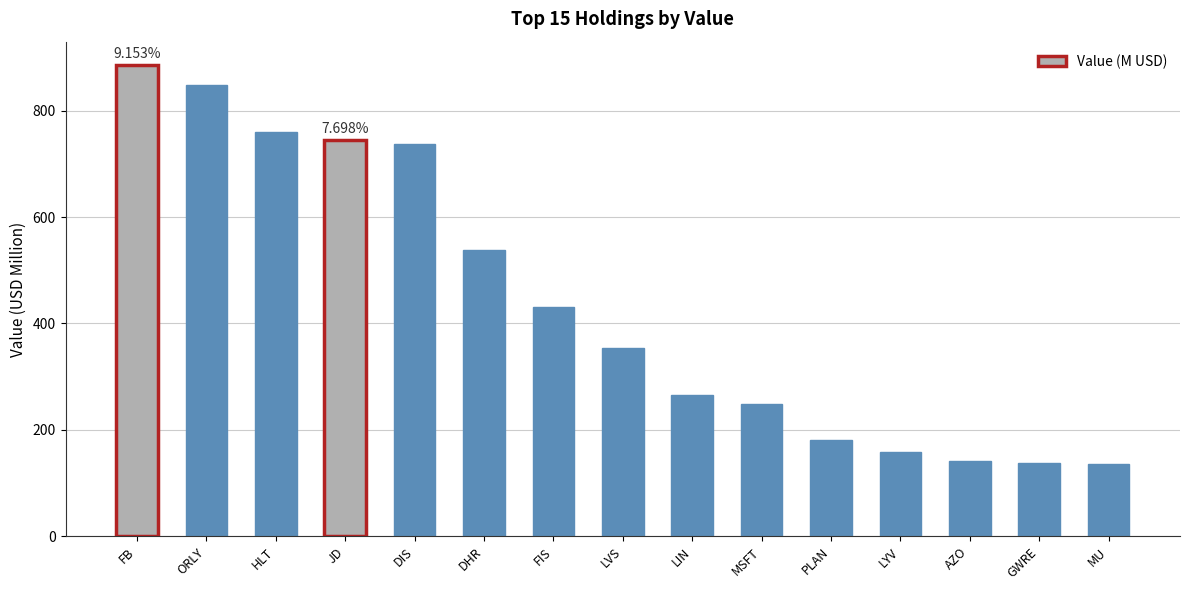

What is the difference between the second highest and second lowest values?

710.1